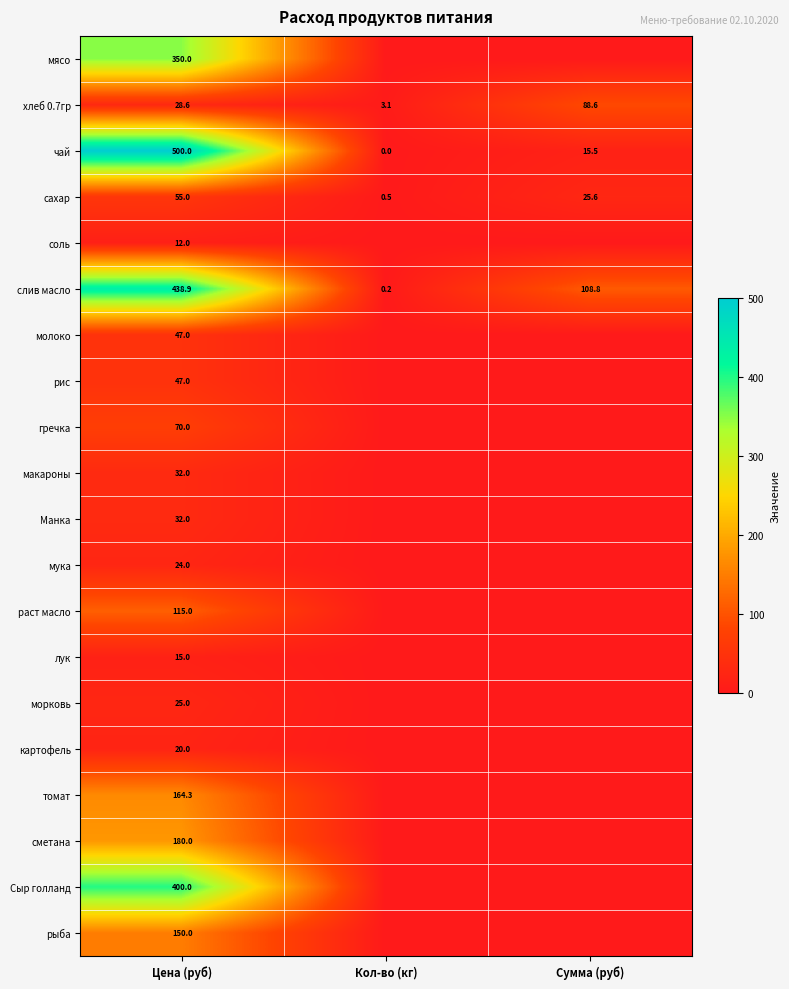

What is the difference between the highest and lowest values at Кол-во (кг)?

3.1